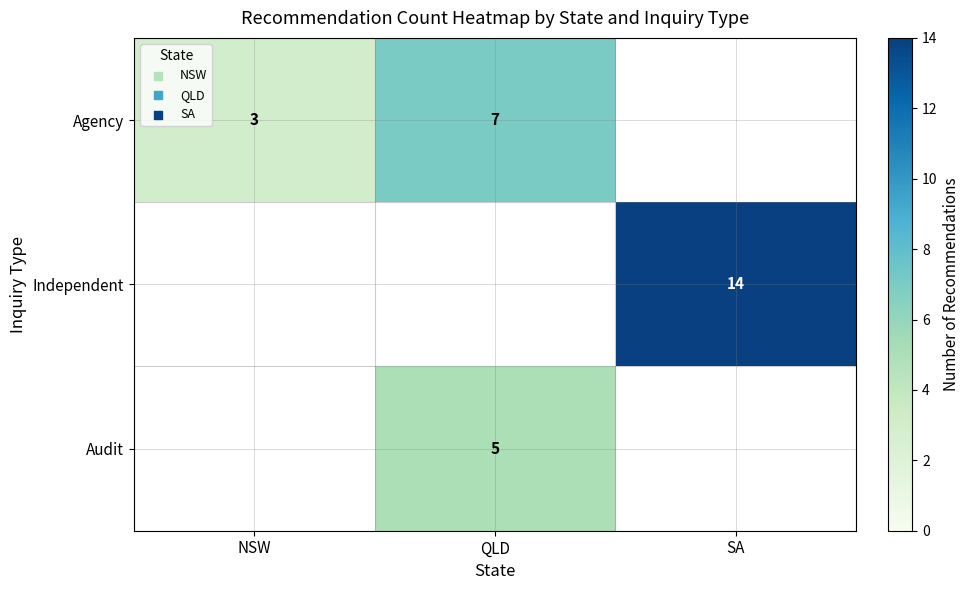

Is the value of Independent at SA greater than the value of Agency at NSW?

Yes